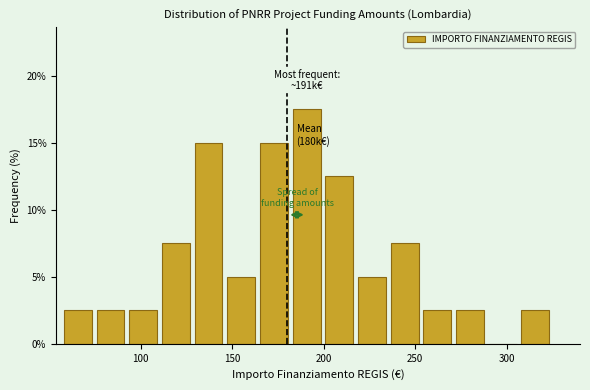

Read against the x-axis, roughly where is the centre of the tallest bar?

190